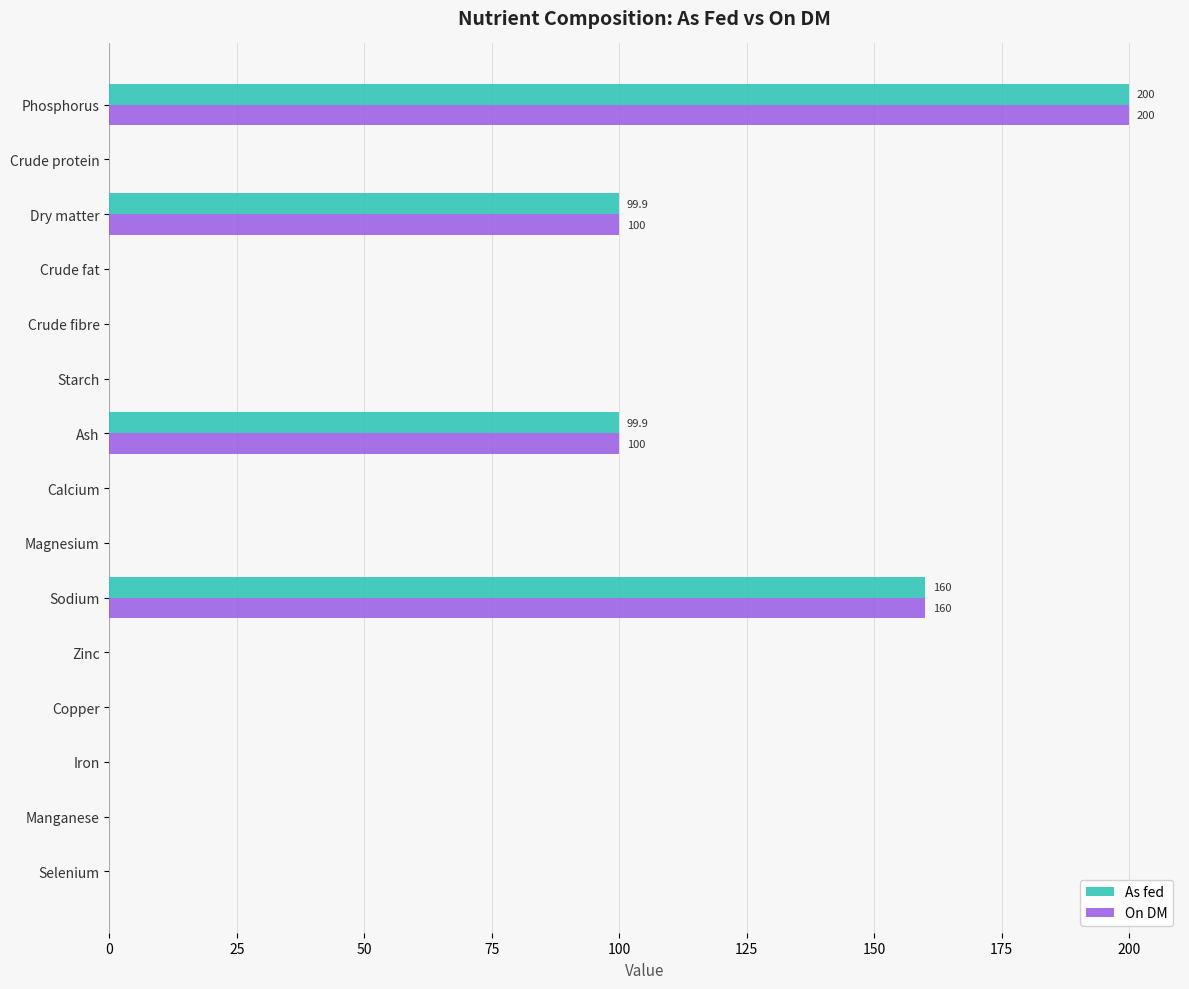

True or false: On DM has a value of -81.2 at Selenium.

False